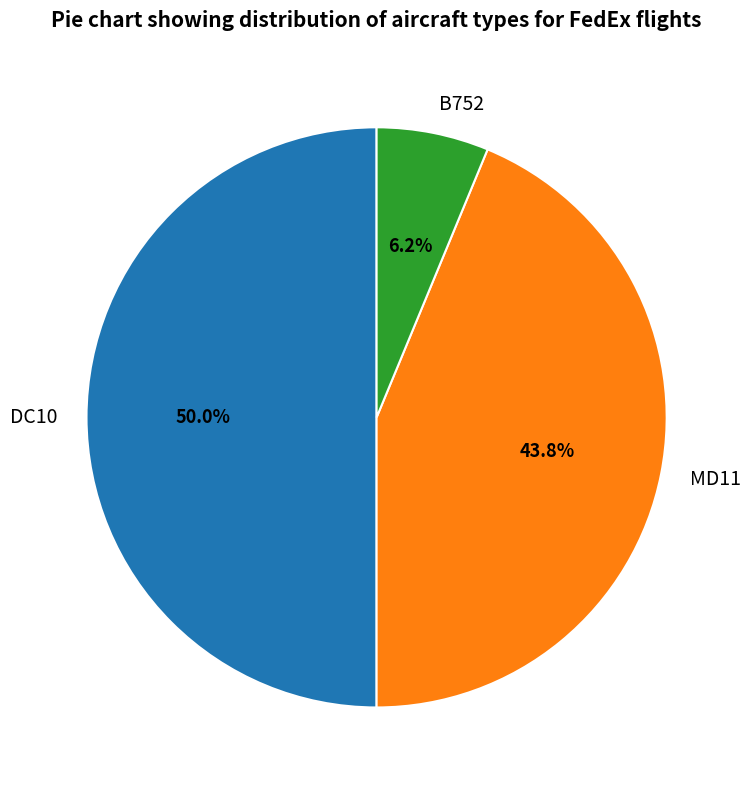

How much of the chart is everything except DC10?

50.0%